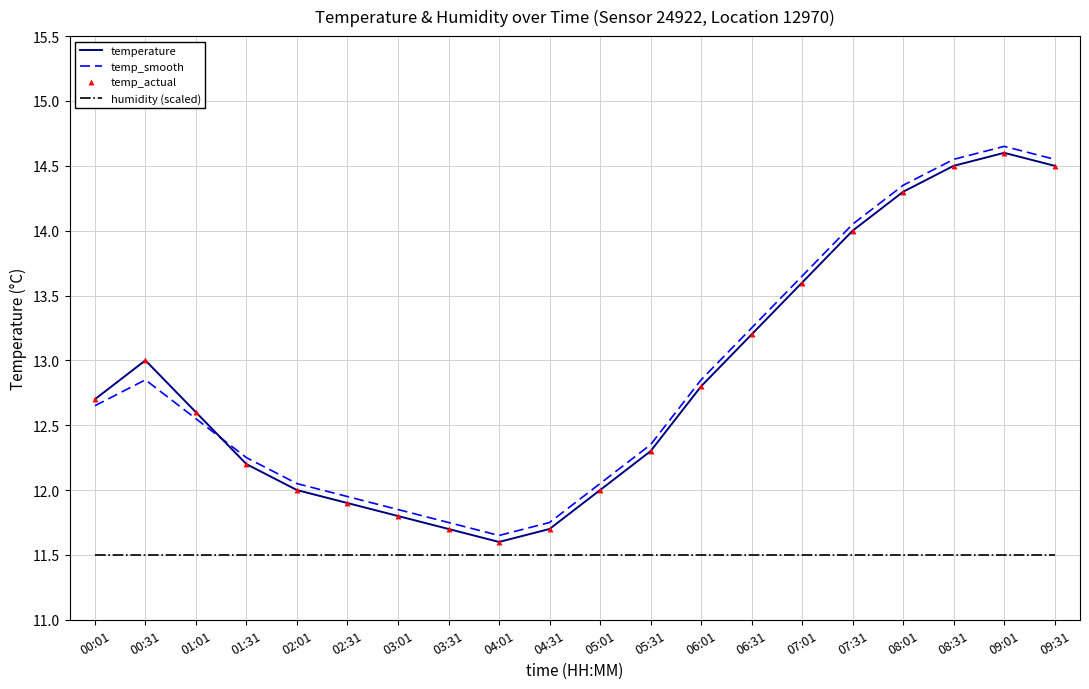

Is the value of temperature at 03:31 greater than the value of temp_smooth at 09:31?

No